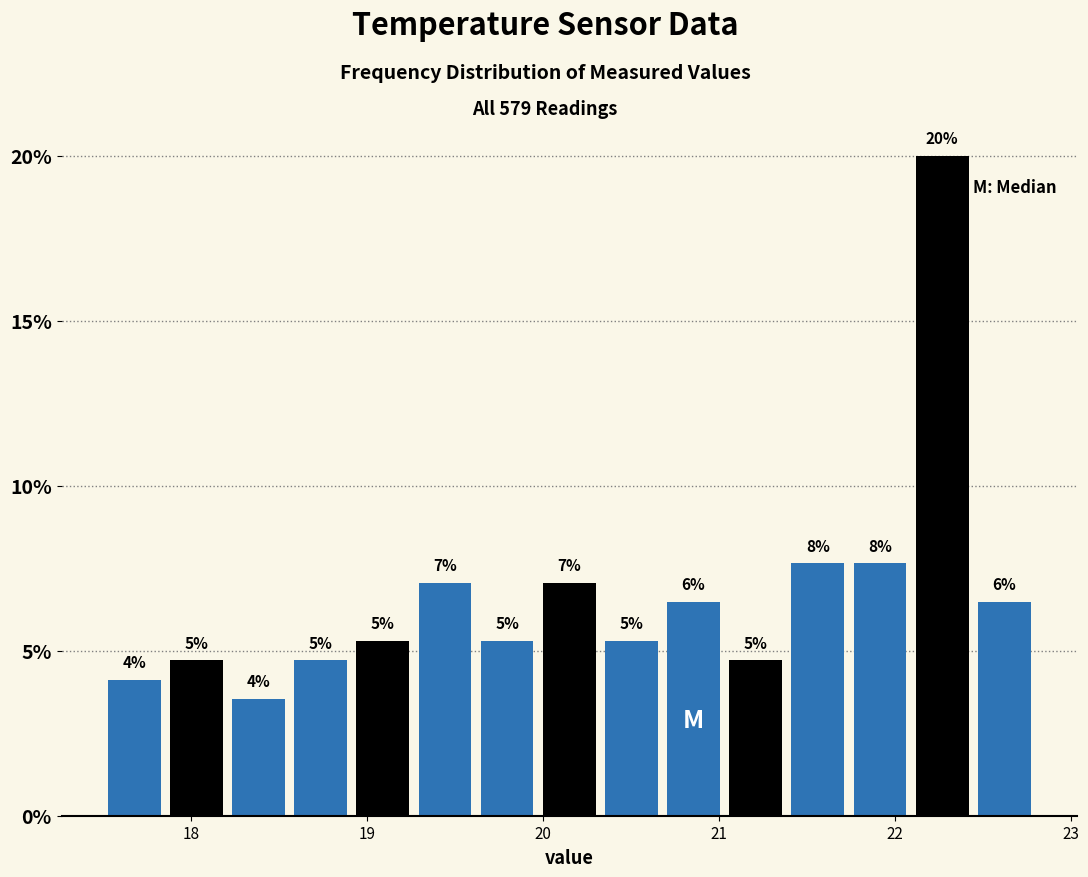

Read against the x-axis, roughly where is the centre of the tallest bar?

22.3